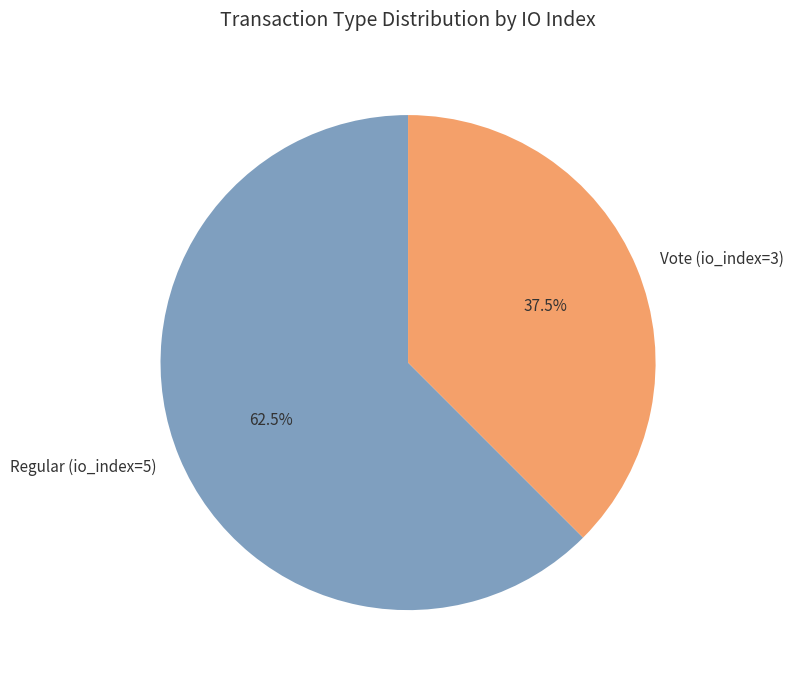

Count the number of slices in the pie.

2